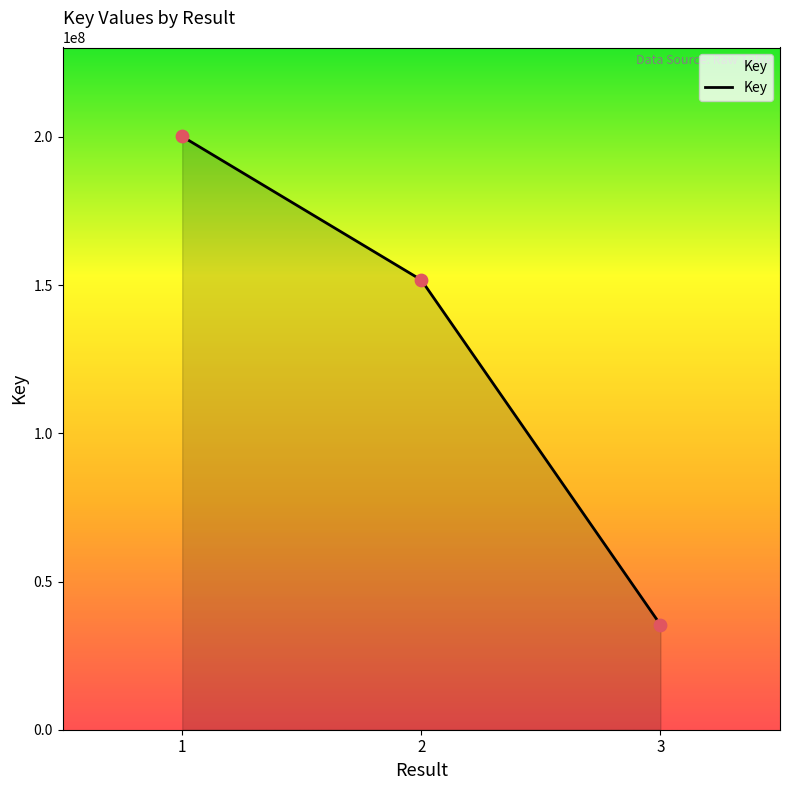

Which has a higher value, 2 or 3?

2